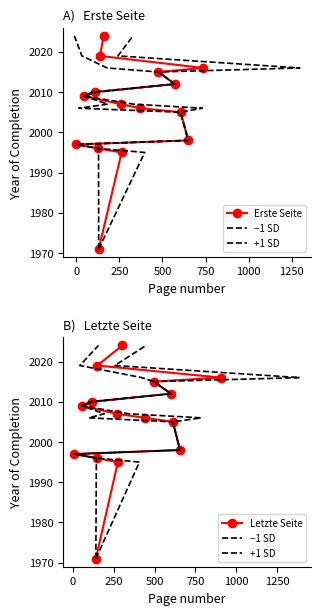

How many values in the Letzte Seite series are below 2007?

7